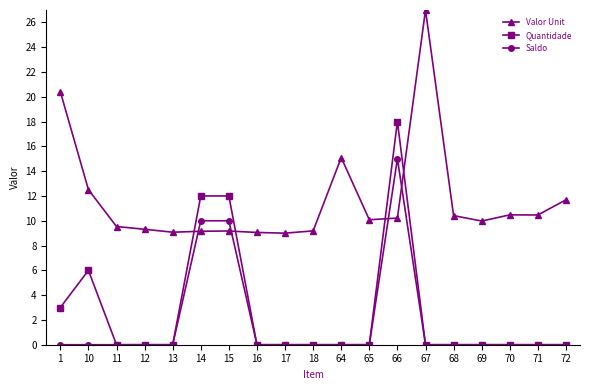

Which series has the largest total across all categories?

Valor Unit